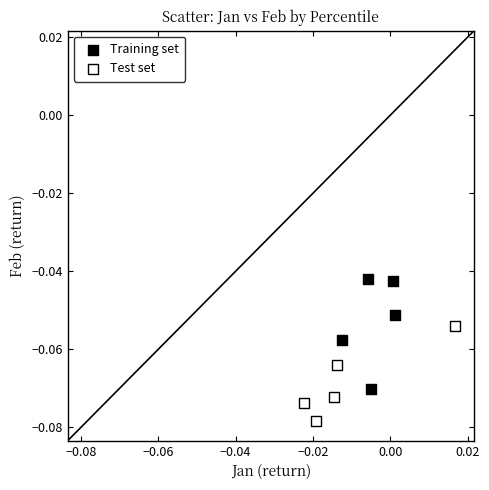

What are all the series names shown in the legend?

Training set, Test set